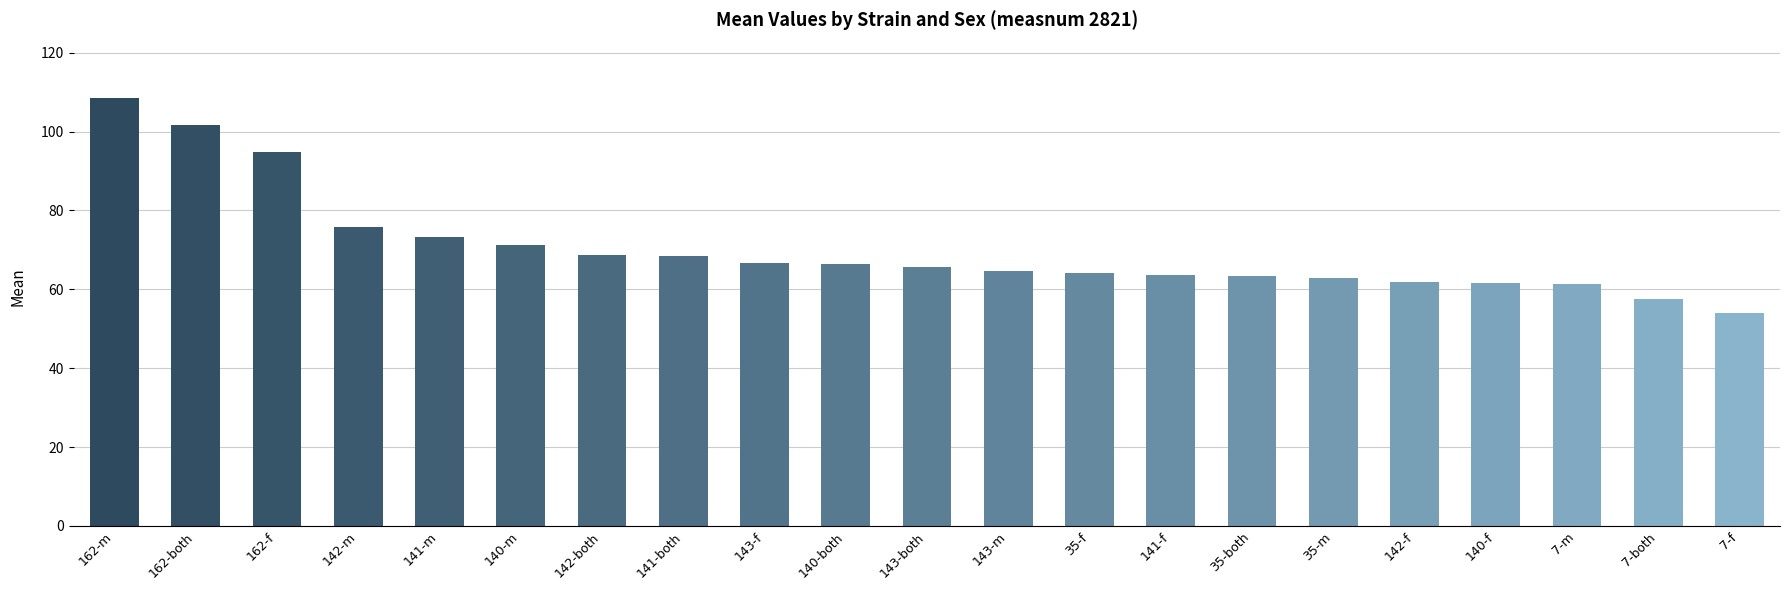

What value does the data have at 7-m?

61.3